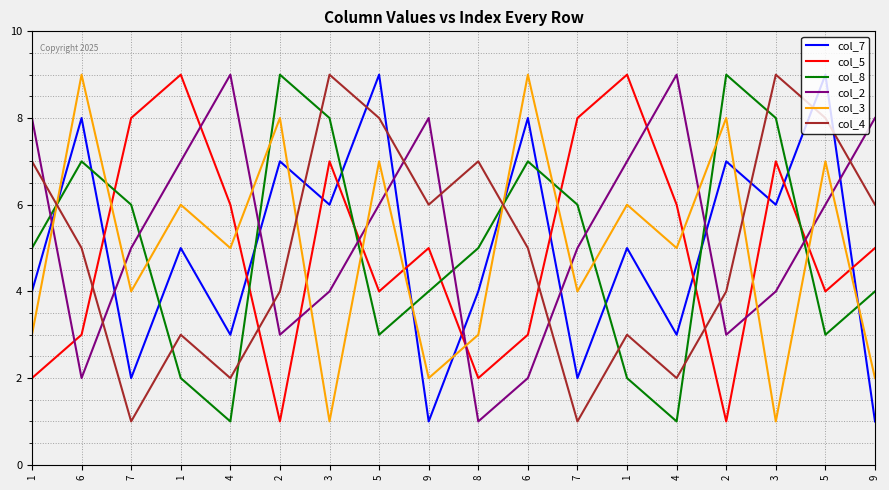

Does the chart display data point markers on the line(s)?

No